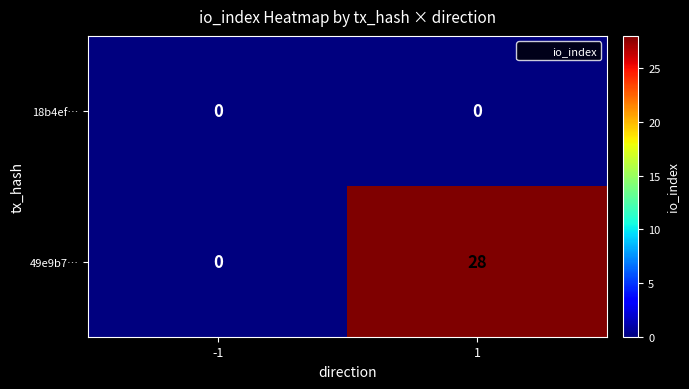

Reading right to left, what are all the values shown in this chart?

18b4ef…: 1=0	-1=0
49e9b7…: 1=28	-1=0